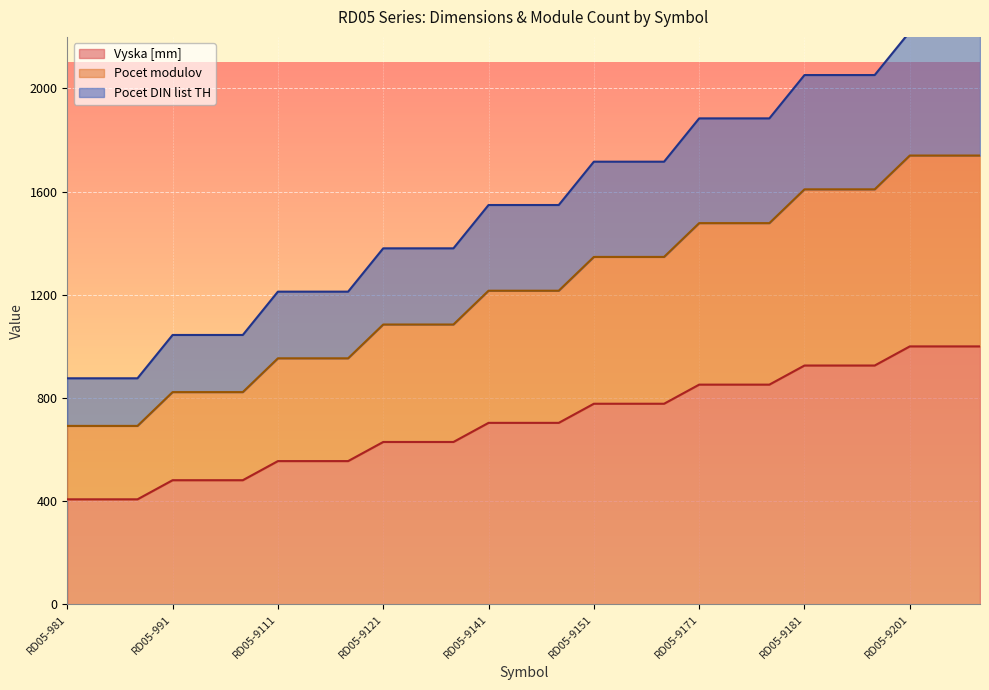

Rank the series at RD05-9203 from lowest to highest value.

Vyska [mm], Pocet modulov, Pocet DIN list TH